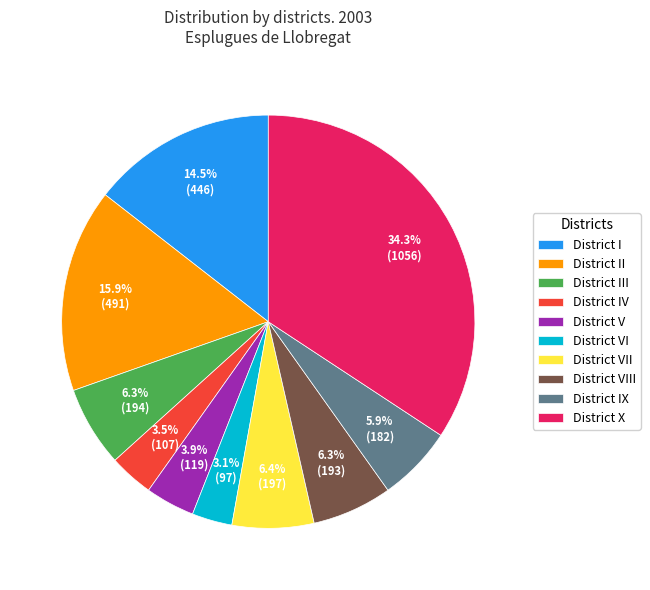

True or false: District II accounts for 16% of the total.

True